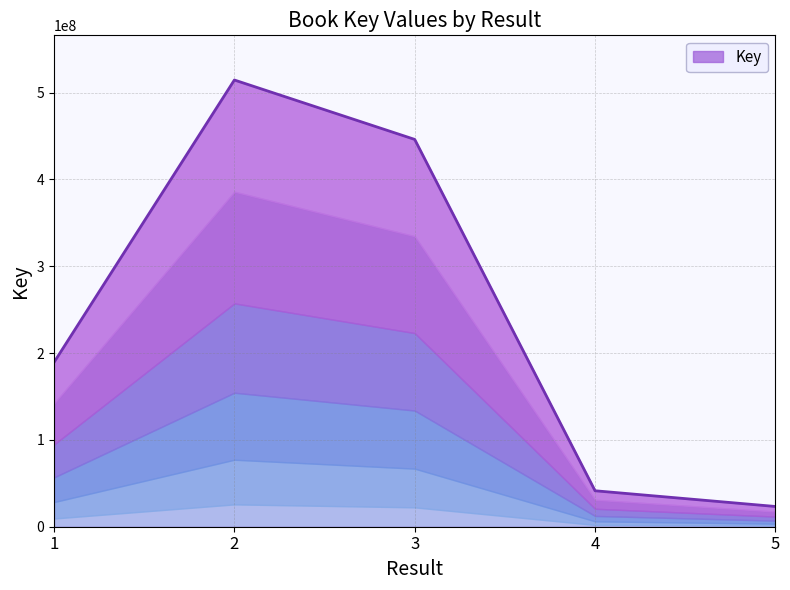

How many lines are shown in the chart?

1